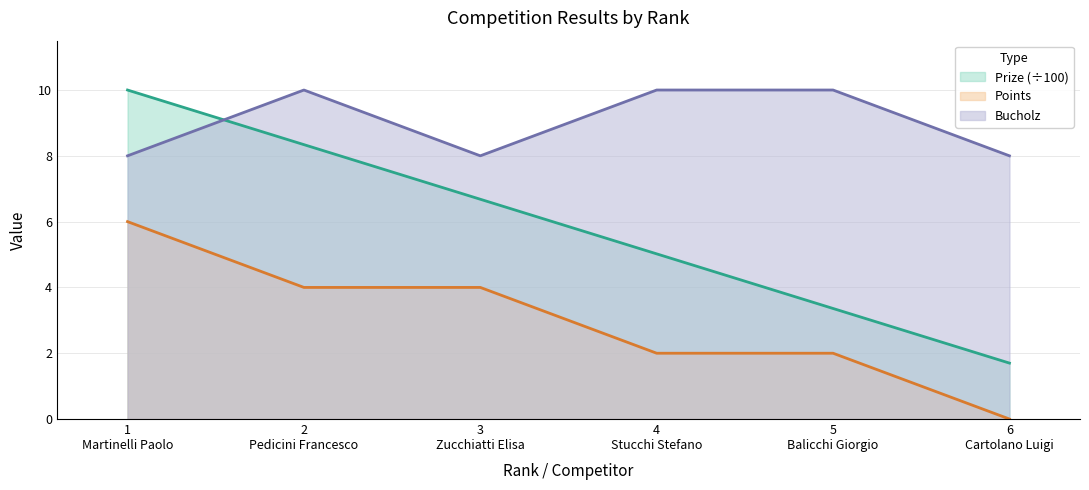

Rank the series by their average value, from highest to lowest.

Bucholz, Prize (÷100), Points